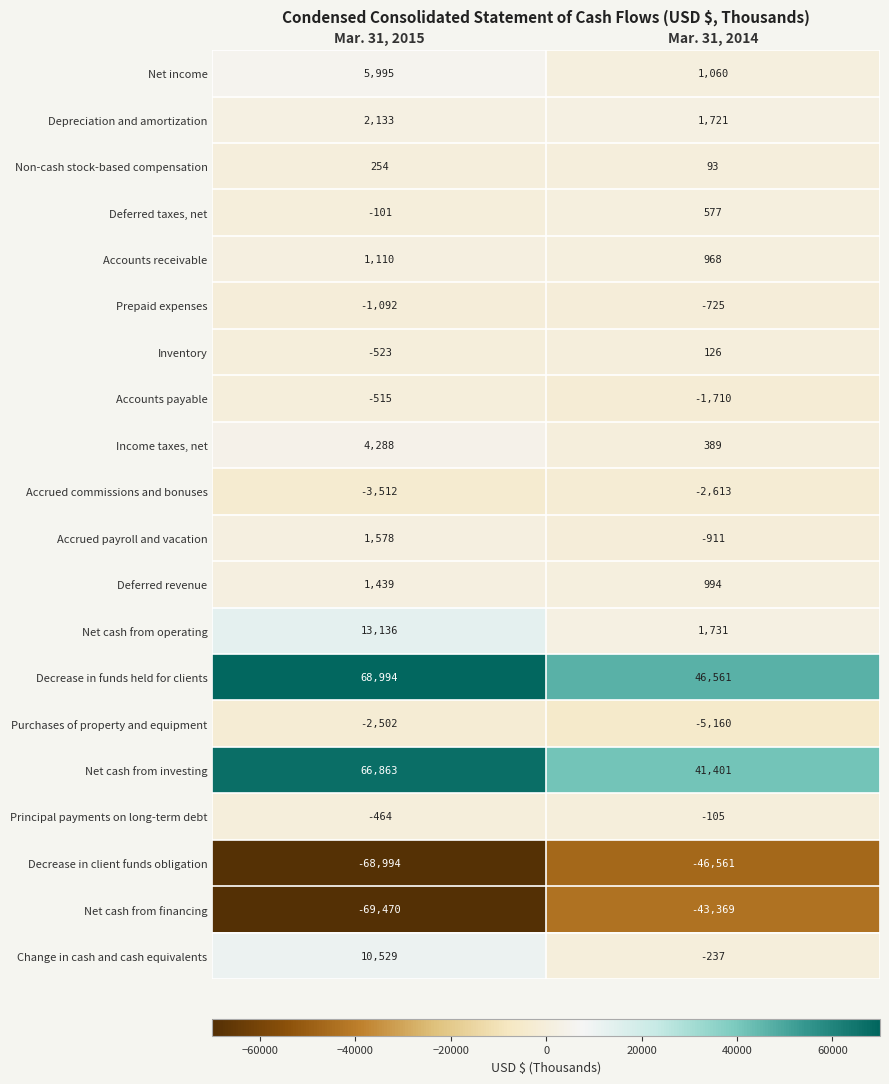

What value does the Net income series have at Mar. 31, 2015, to the nearest 100?

6000